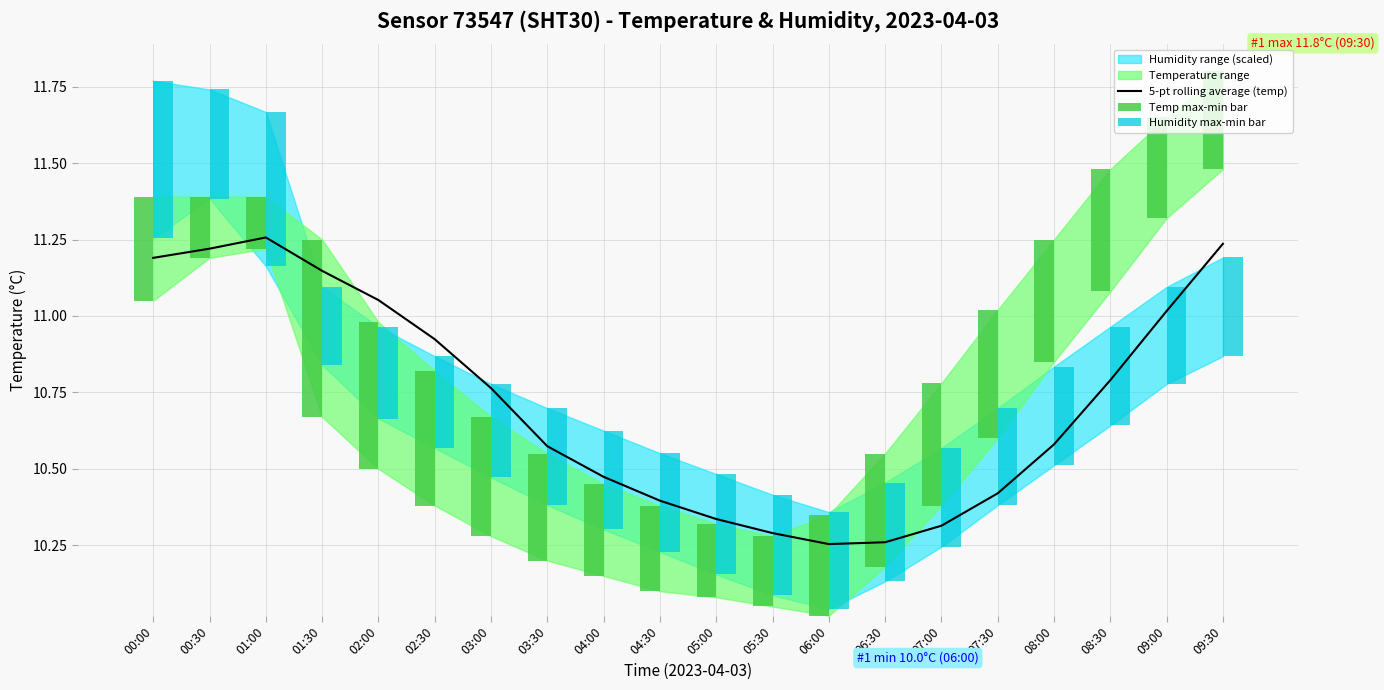

True or false: 5-pt rolling average (temp) has a value of 4.7 at 09:00.

False